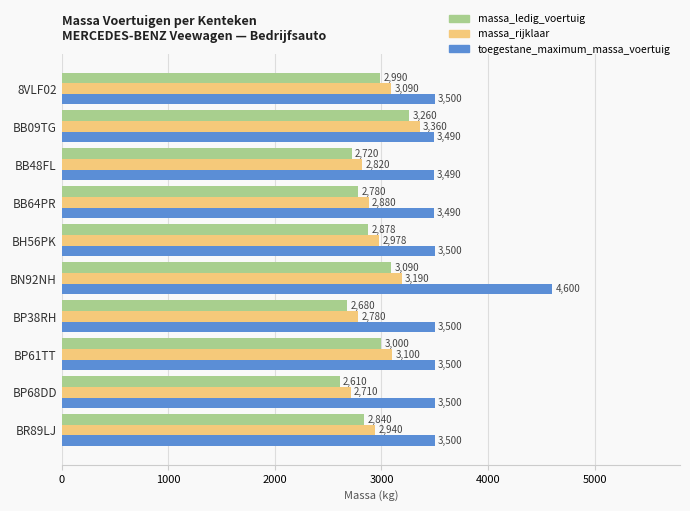

How many data points in toegestane_maximum_massa_voertuig are less than 3500?

3